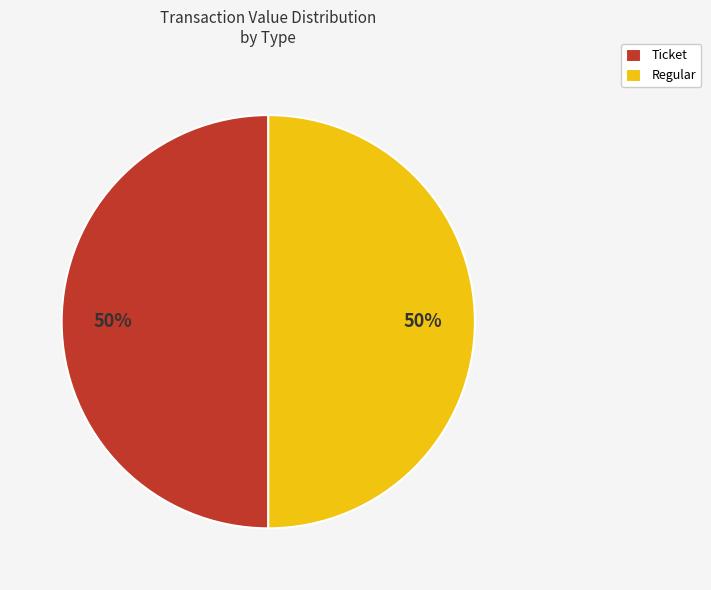

Do Ticket and Regular together represent more than half of the pie?

Yes